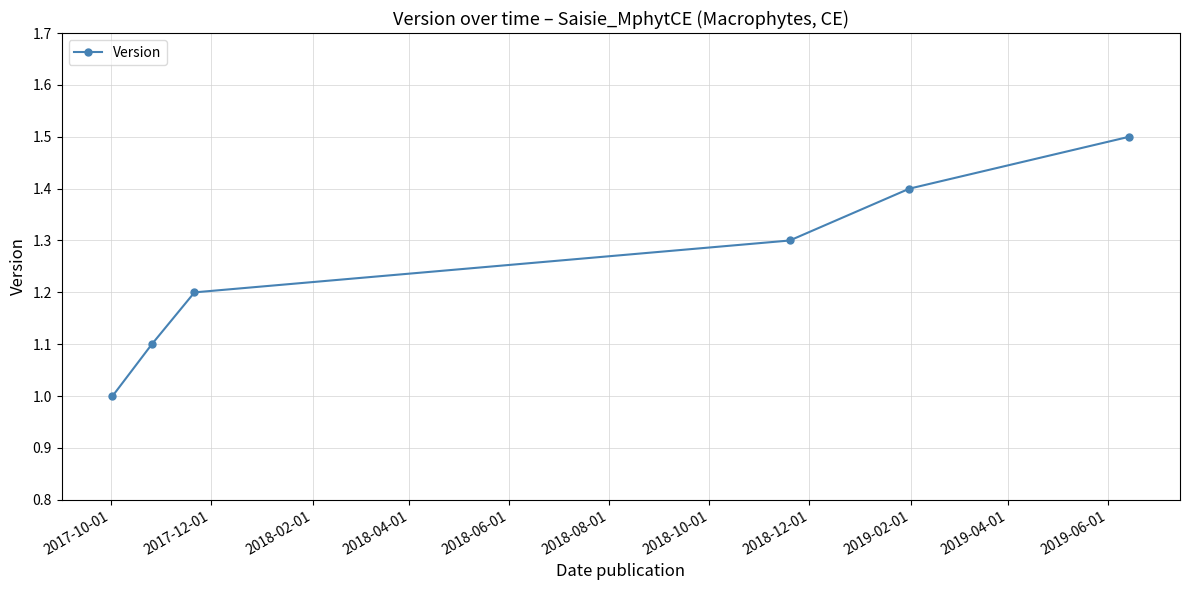

Does the chart have visible grid lines?

Yes